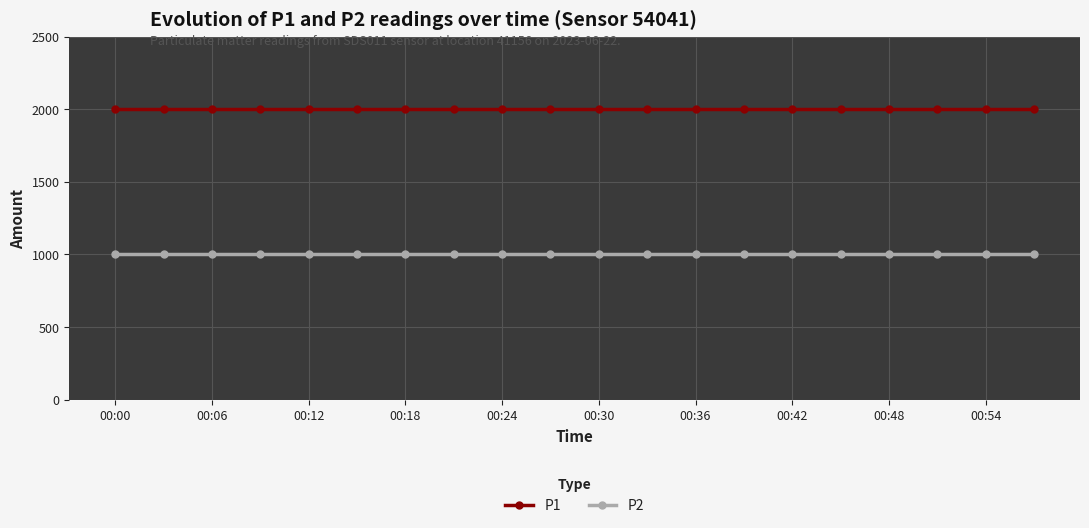

True or false: P1 and P2 intersect in this chart.

False